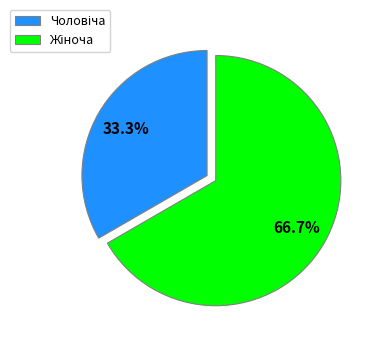

Is there a majority slice in this chart?

Yes